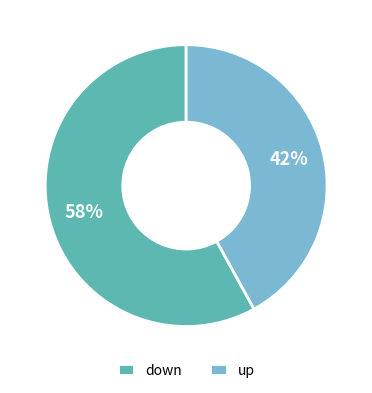

To the nearest percent, what is the average slice percentage?

50%